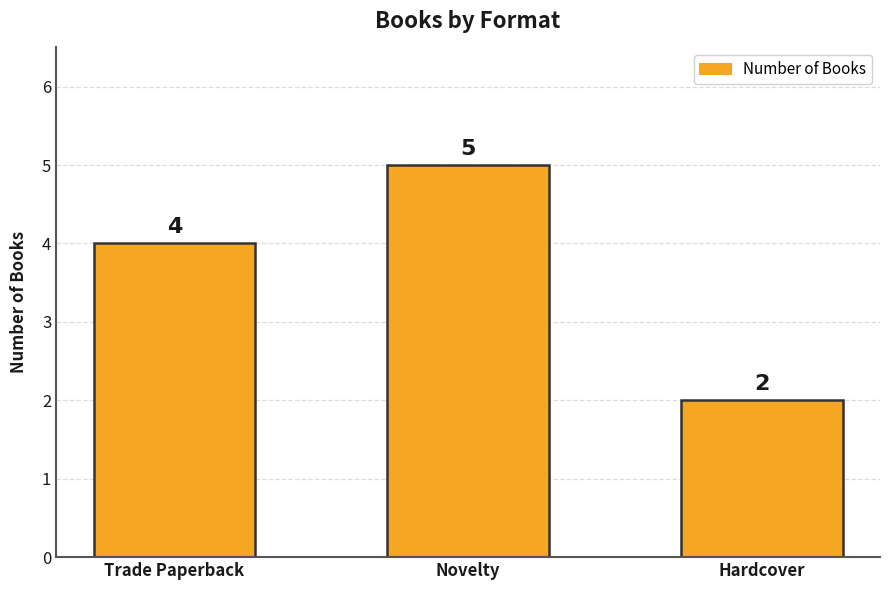

What is the difference between the values at Novelty and Hardcover?

3